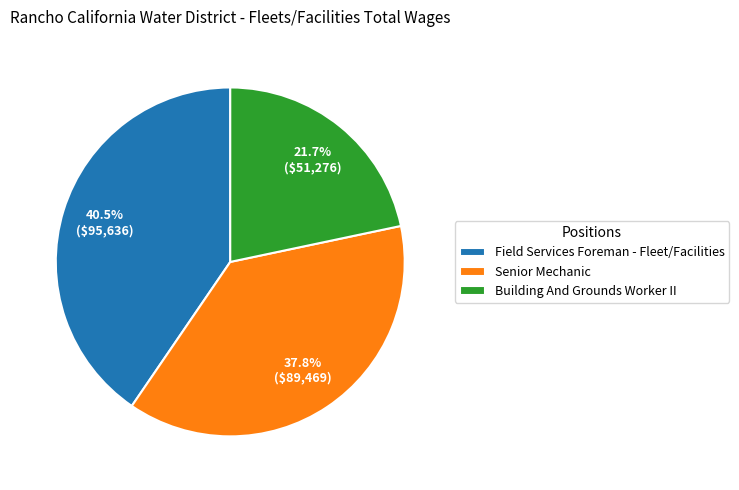

Approximately how many times larger is the value at Building And Grounds Worker II compared to Senior Mechanic?

0.6